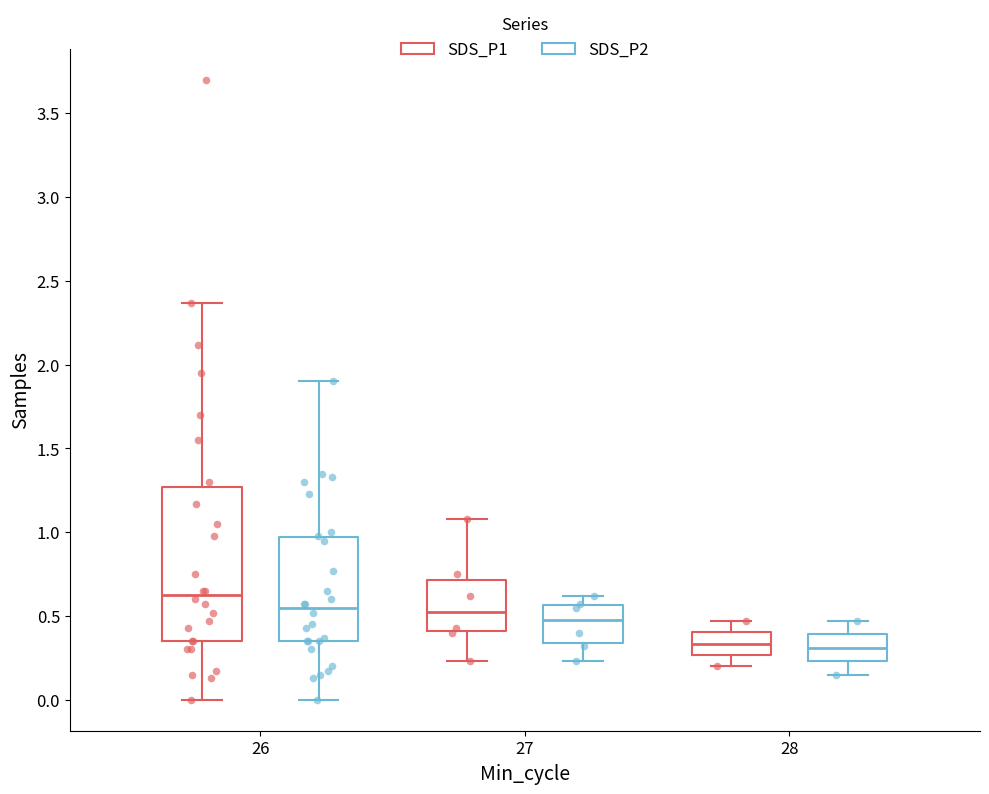

Reading left to right, read every box against the y-axis: the position of its median line, the range the box covers, and the ends of its whiskers. The values are not printed on the chart, so give them approximately, as read against the axis.

26 (SDS_P1): median 0.65, box 0.35 to 1.25, whiskers 0.00 to 2.35
26 (SDS_P2): median 0.55, box 0.35 to 0.95, whiskers 0.00 to 1.90
27 (SDS_P1): median 0.55, box 0.40 to 0.70, whiskers 0.25 to 1.10
27 (SDS_P2): median 0.50, box 0.35 to 0.55, whiskers 0.25 to 0.60
28 (SDS_P1): median 0.35, box 0.25 to 0.40, whiskers 0.20 to 0.45
28 (SDS_P2): median 0.30, box 0.25 to 0.40, whiskers 0.15 to 0.45